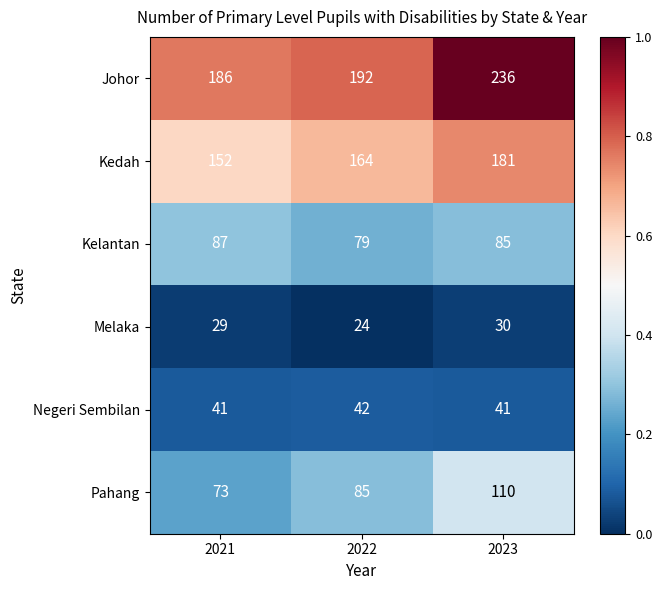

Reading left to right, list all the values displayed in this chart.

Johor: 186	192	236
Kedah: 152	164	181
Kelantan: 87	79	85
Melaka: 29	24	30
Negeri Sembilan: 41	42	41
Pahang: 73	85	110